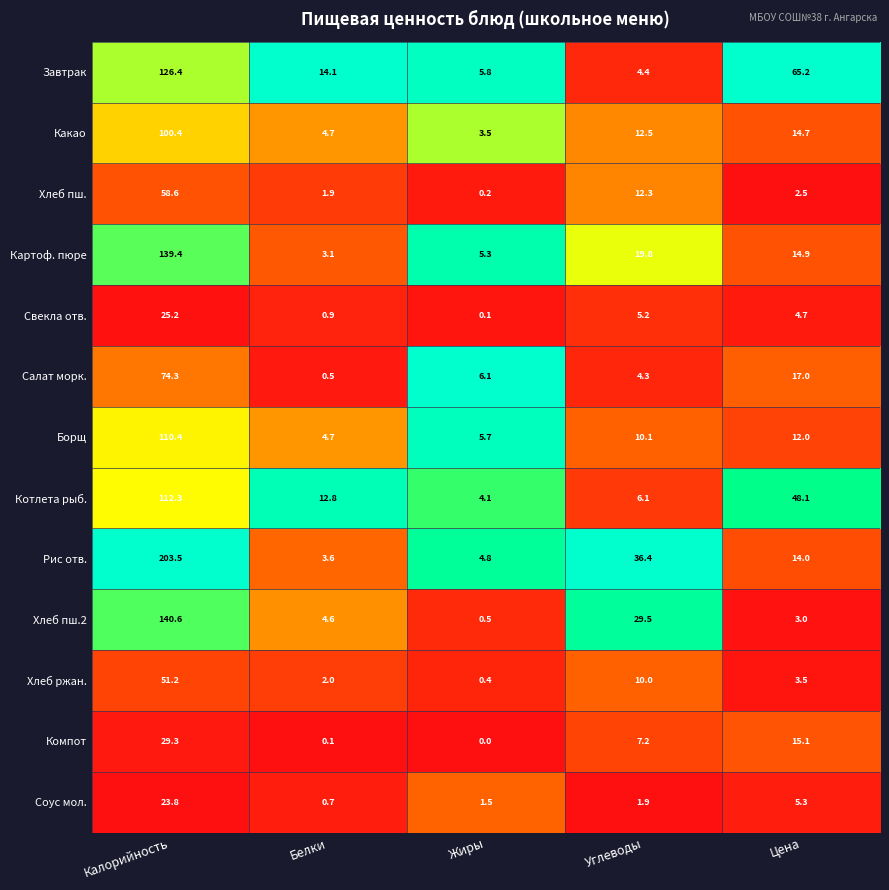

What is the maximum value shown in the chart?

203.5